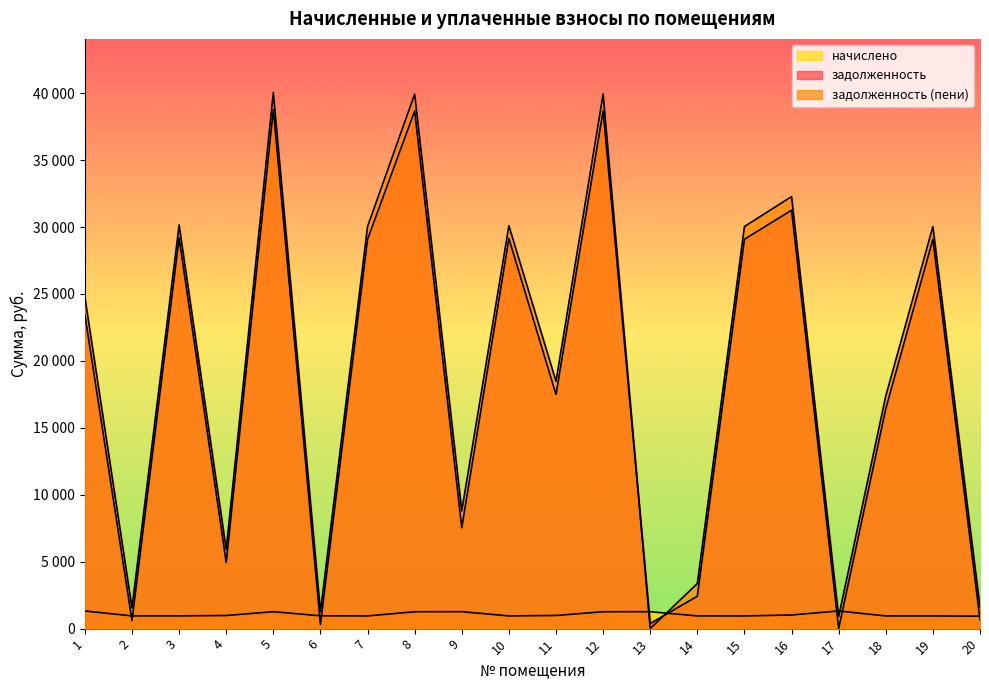

Between 14 and 18, which is larger?

18